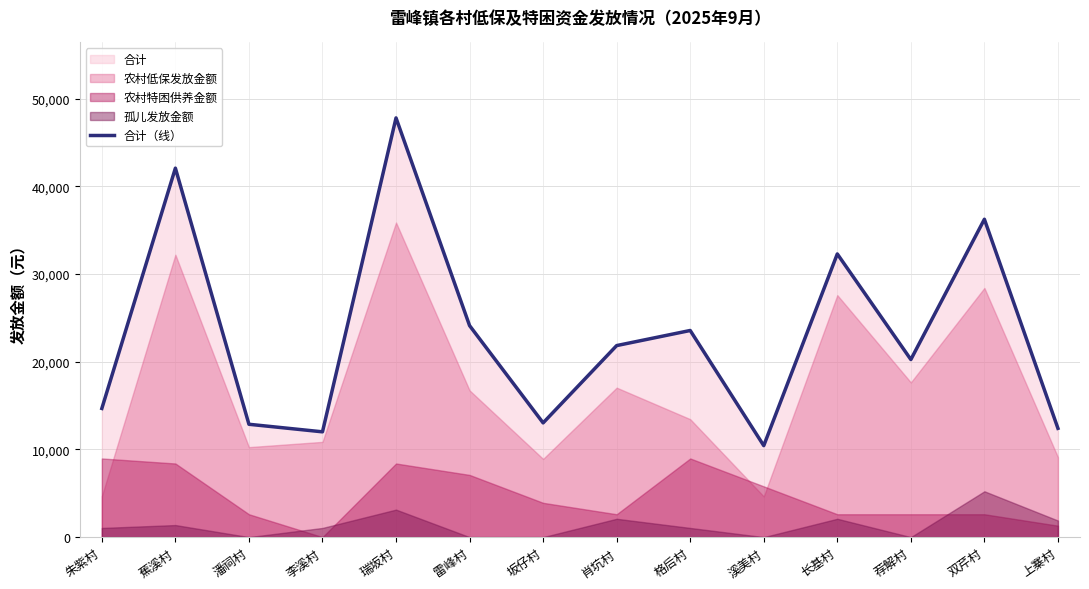

Reading left to right, extract all data points from this chart.

朱紫村=14678	蕉溪村=42090	潘祠村=12873	李溪村=12011	瑞坂村=47822	雷峰村=24129	坂仔村=13032	肖坑村=21850	格后村=23572	溪美村=10435	长基村=32305	荐解村=20258	双芹村=36260	上寨村=12410